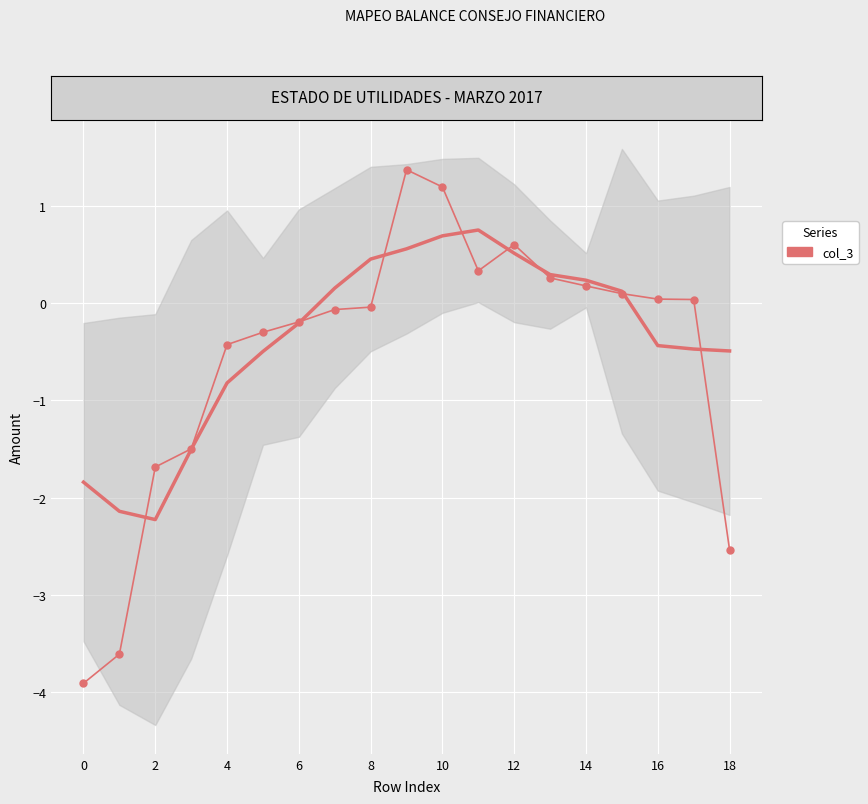

Where is the first local minimum?

11